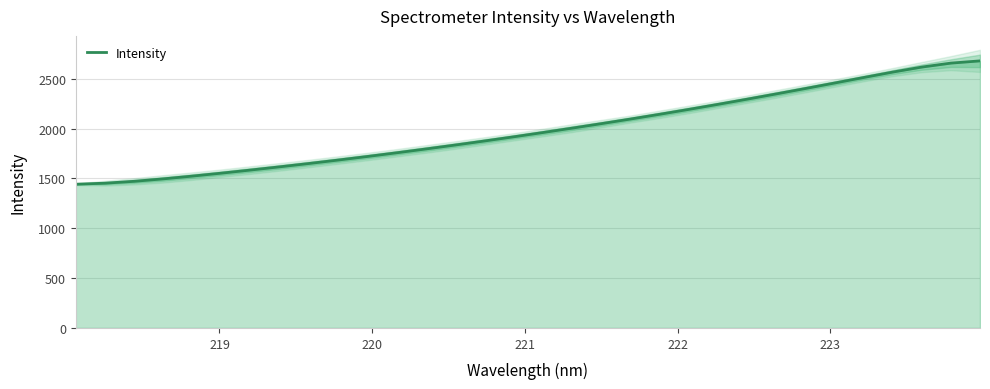

What is the maximum value for Intensity?

2679.0